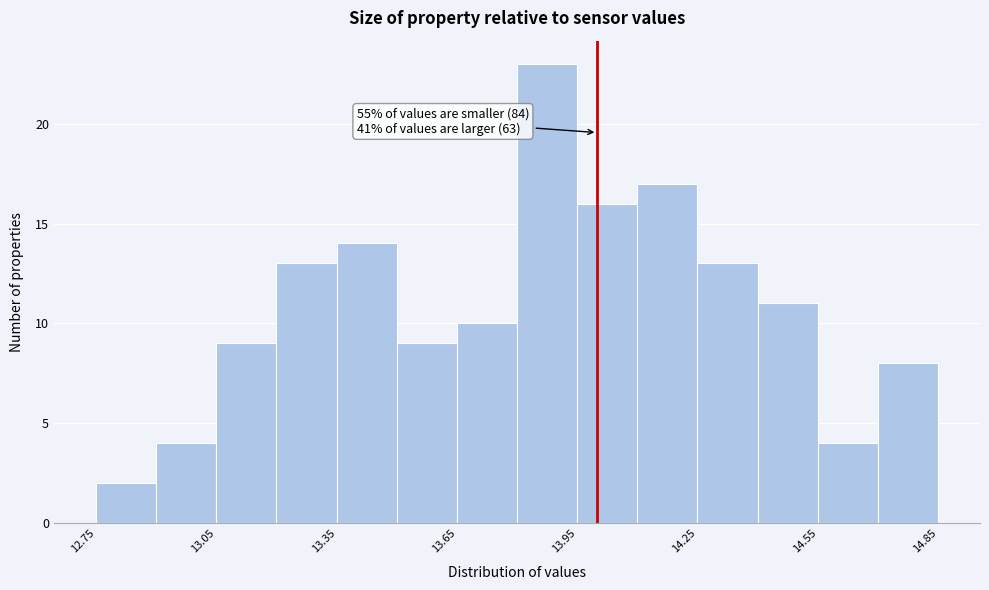

Around what value on the x-axis is the tallest bar? Give the approximate position of its centre, as read against the axis.

13.90